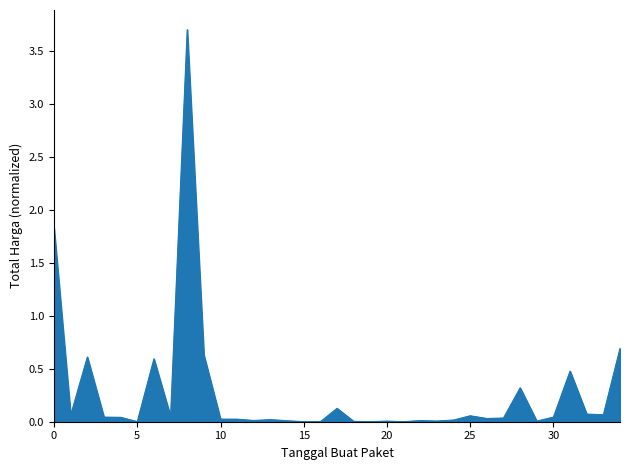

What is the maximum value shown in the chart?

3.7